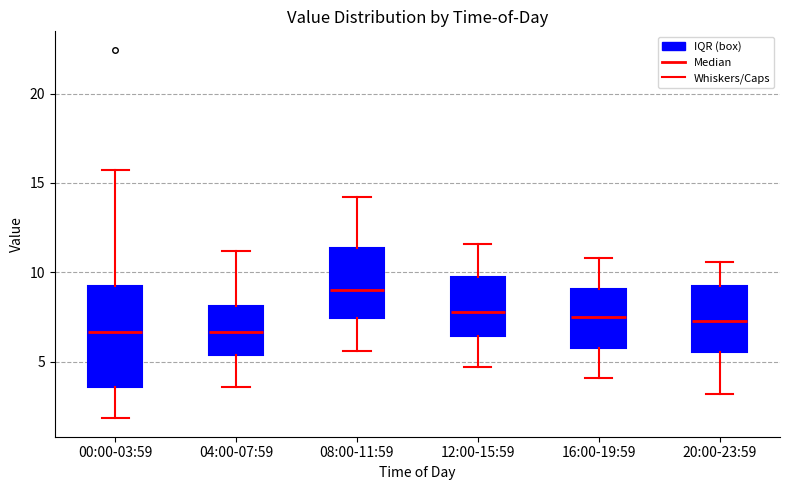

Which box is the tallest, from its lower edge to its upper edge?

00:00-03:59